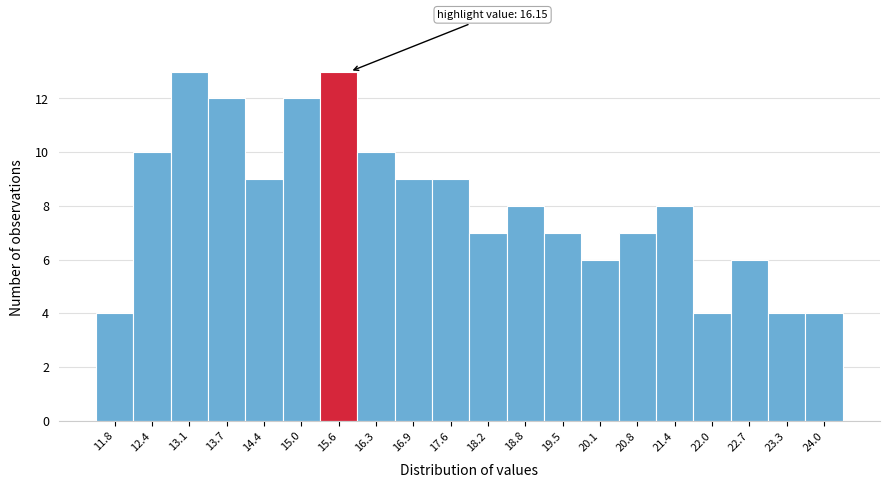

Reading left to right, transcribe all the data shown in this chart.

11.8=4	12.4=10	13.1=13	13.7=12	14.4=9	15.0=12	15.6=13	16.3=10	16.9=9	17.6=9	18.2=7	18.8=8	19.5=7	20.1=6	20.8=7	21.4=8	22.0=4	22.7=6	23.3=4	24.0=4